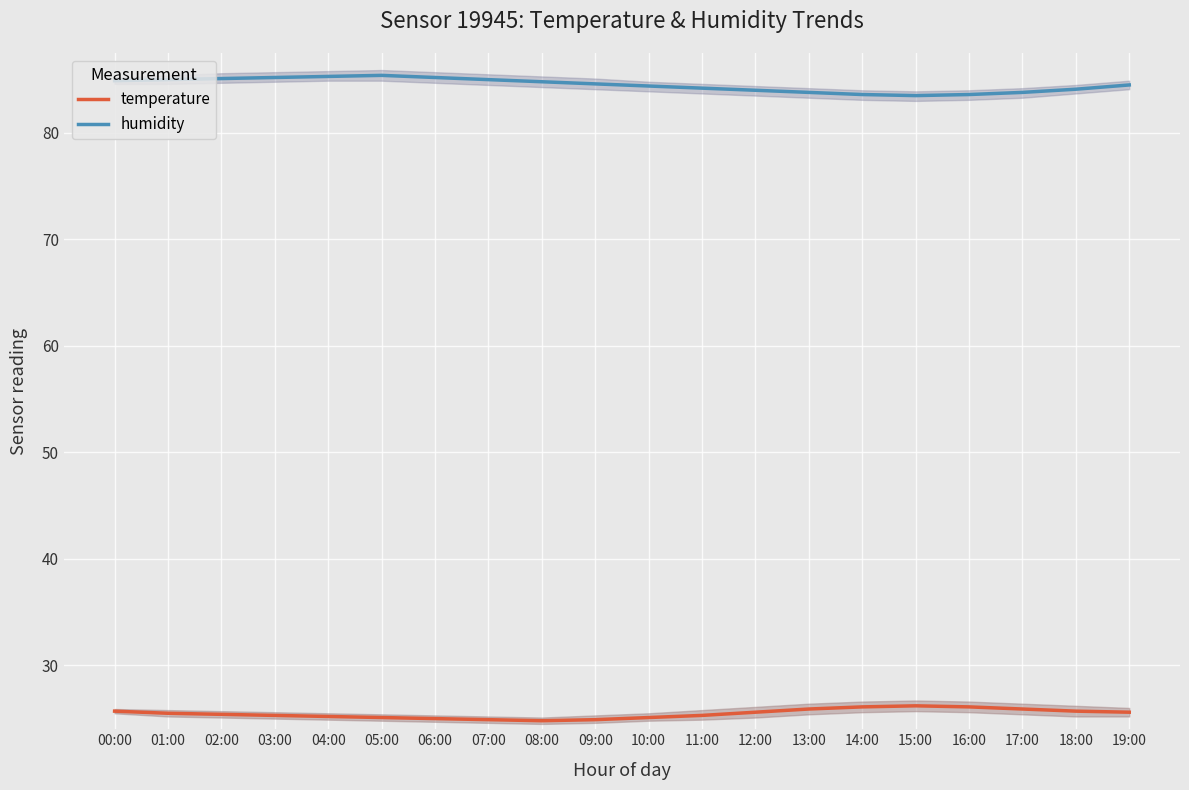

How many lines are shown in the chart?

2